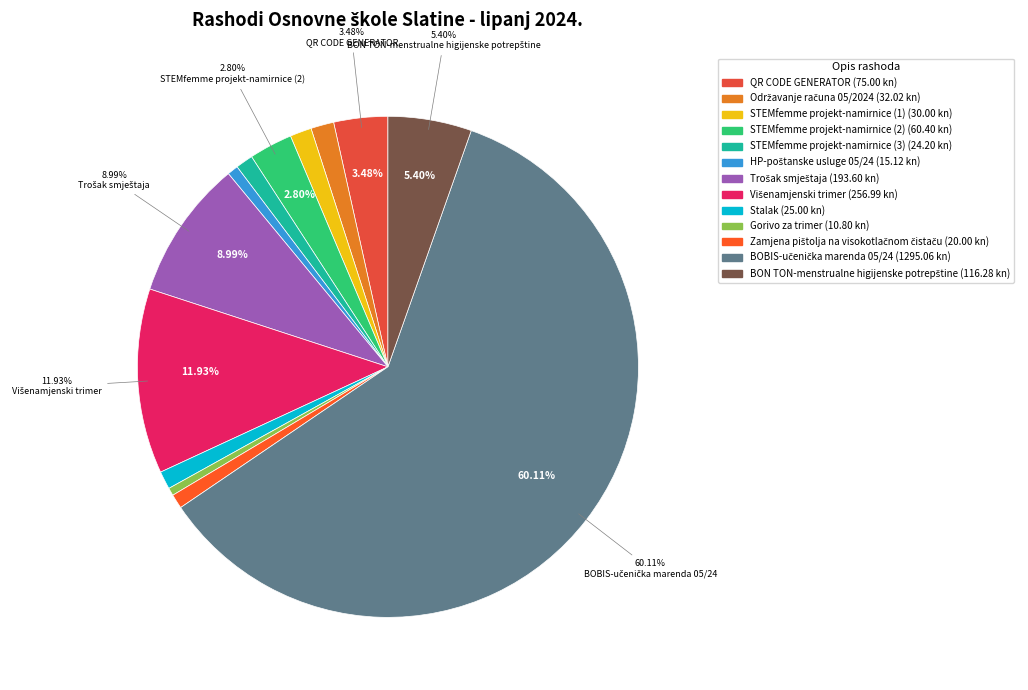

How many segments does this pie chart have?

13